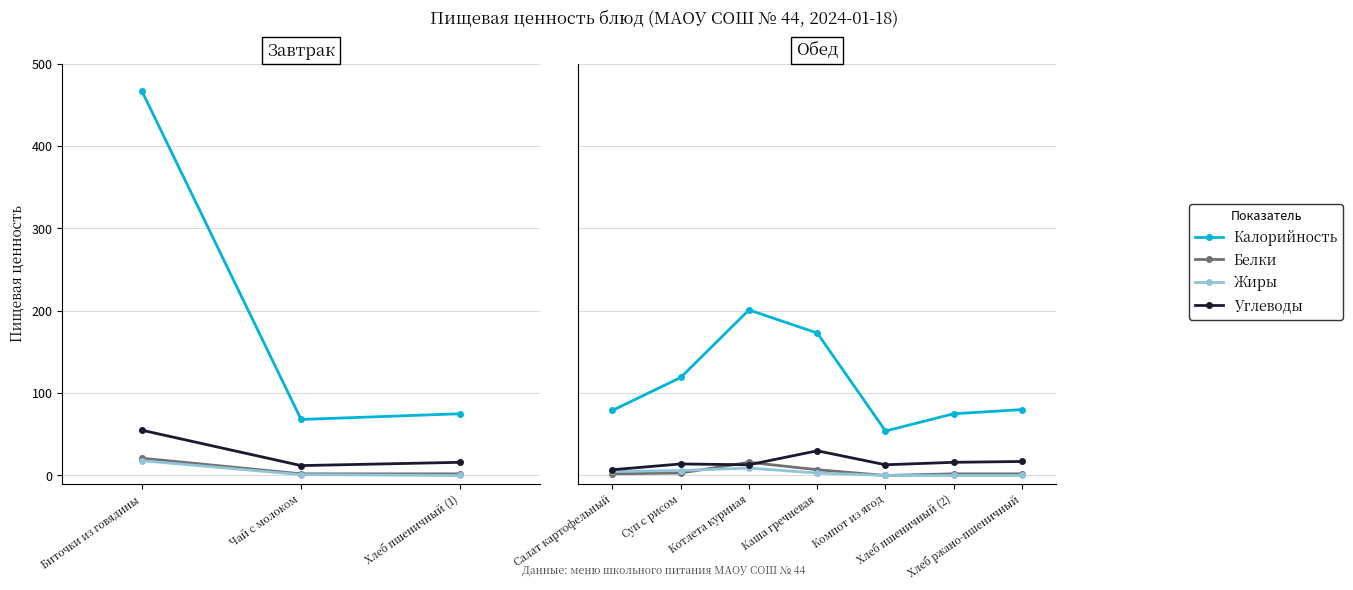

The Белки series shows 3 at Суп с рисом. True or false?

True